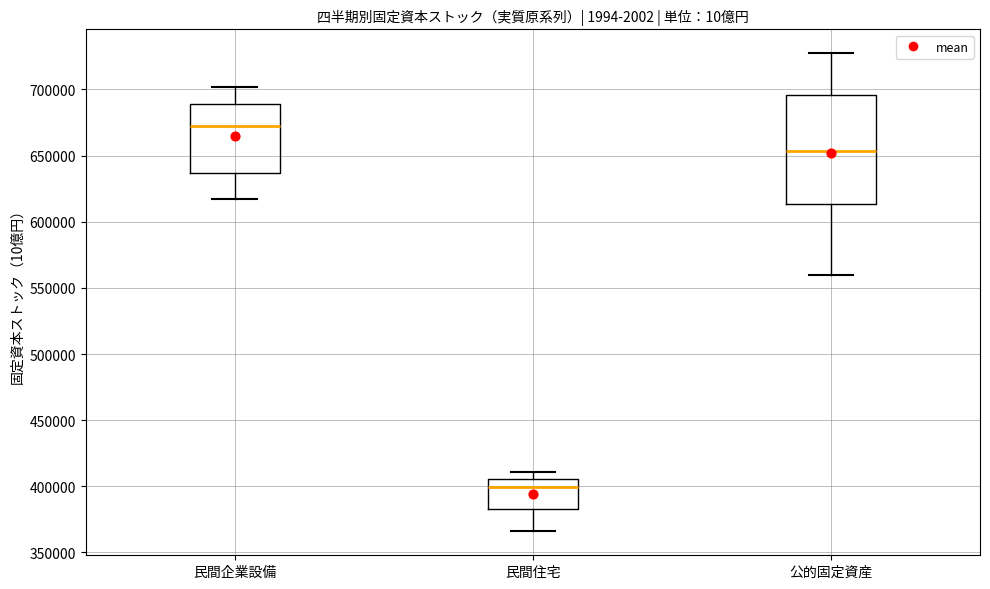

Comparing the boxes themselves (not the whiskers), which one is the tallest?

公的固定資産